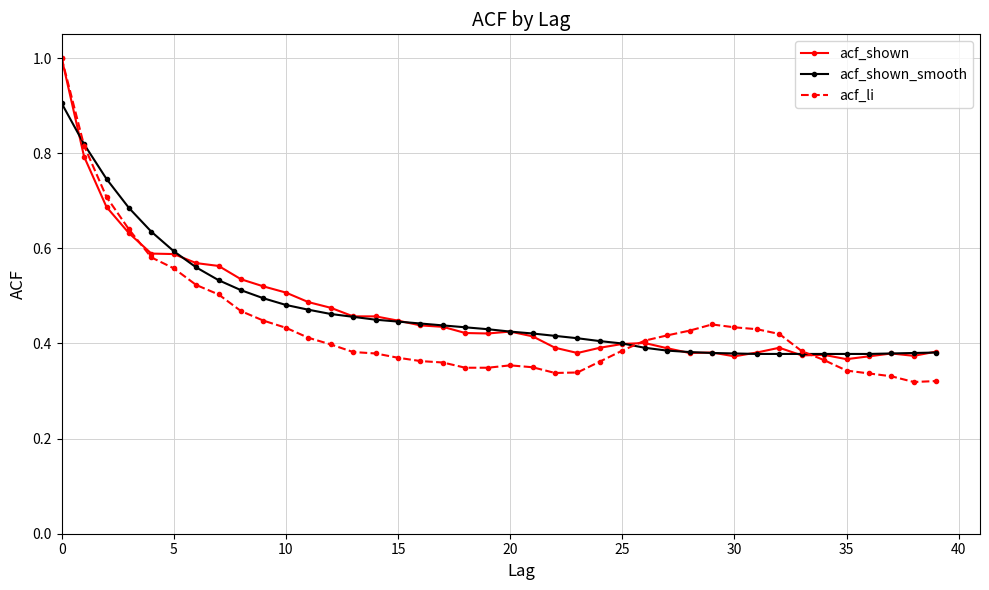

Which series has the widest spread of values?

acf_li